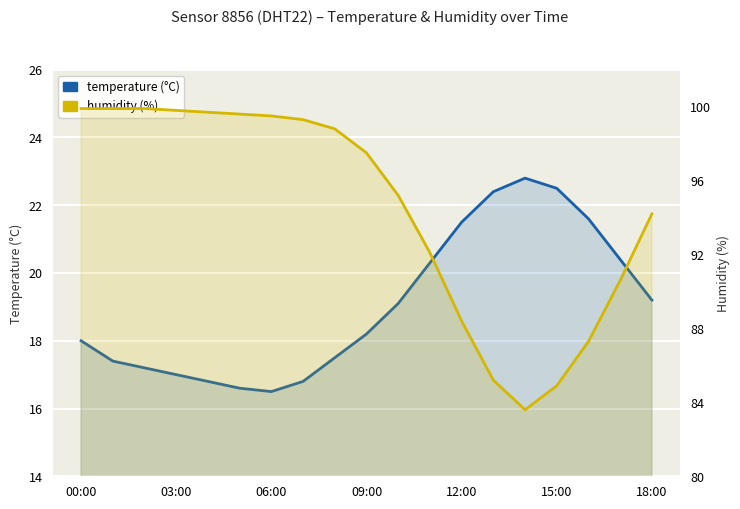

Which category has the highest value in the temperature series?

14